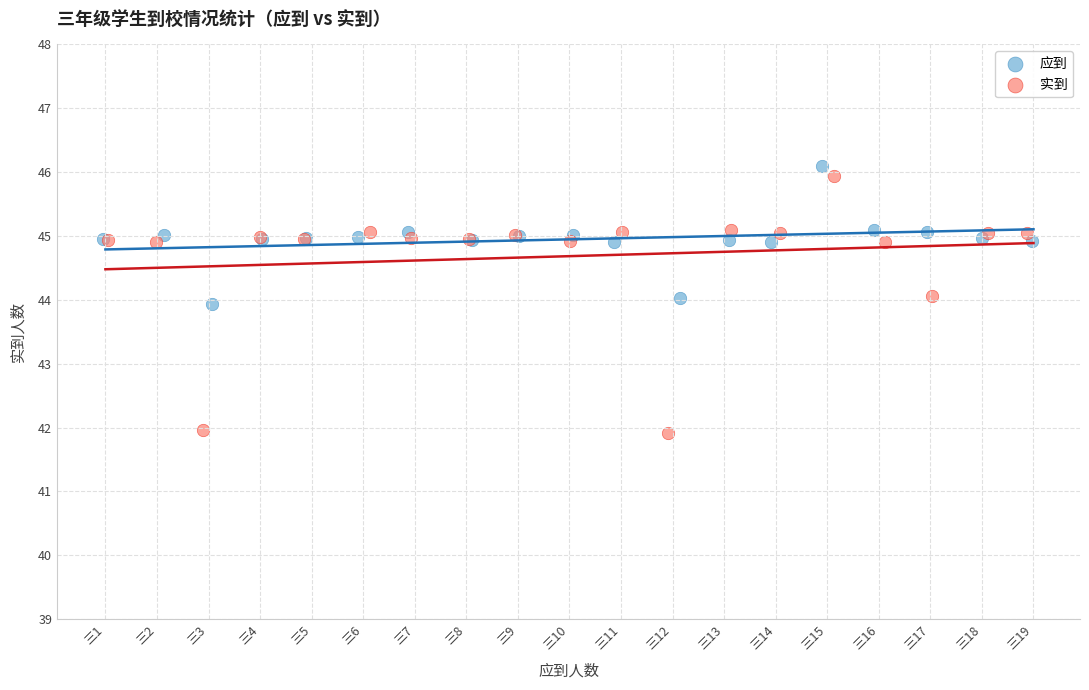

Which series reaches the minimum Y coordinate?

实到